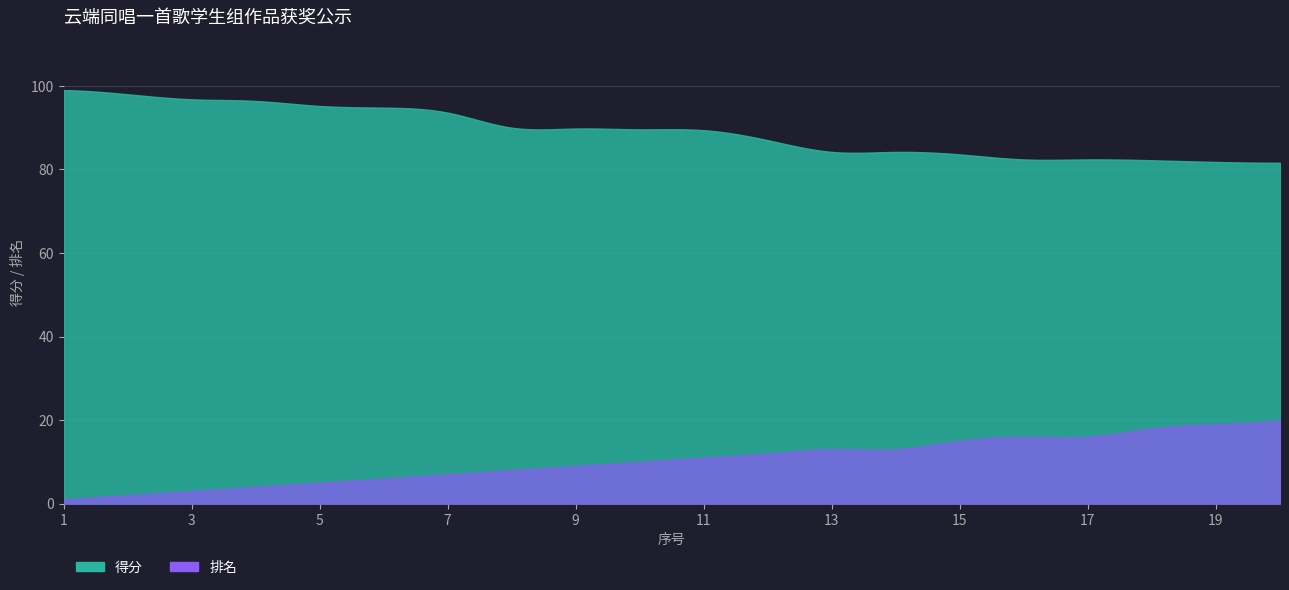

True or false: 排名 and 得分 cross at least once.

False